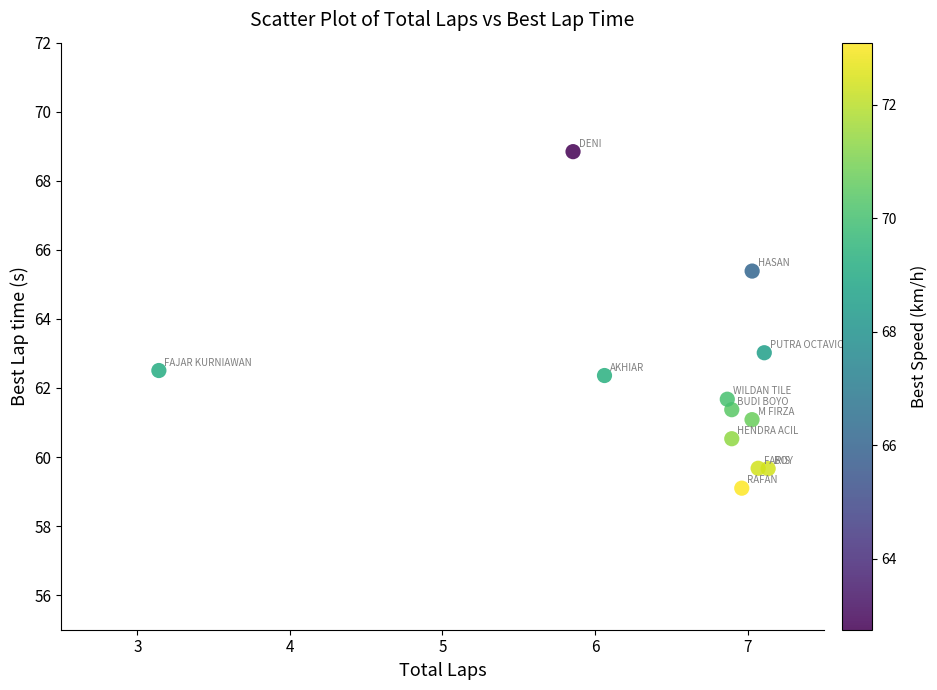

What is the average X value?

6.5